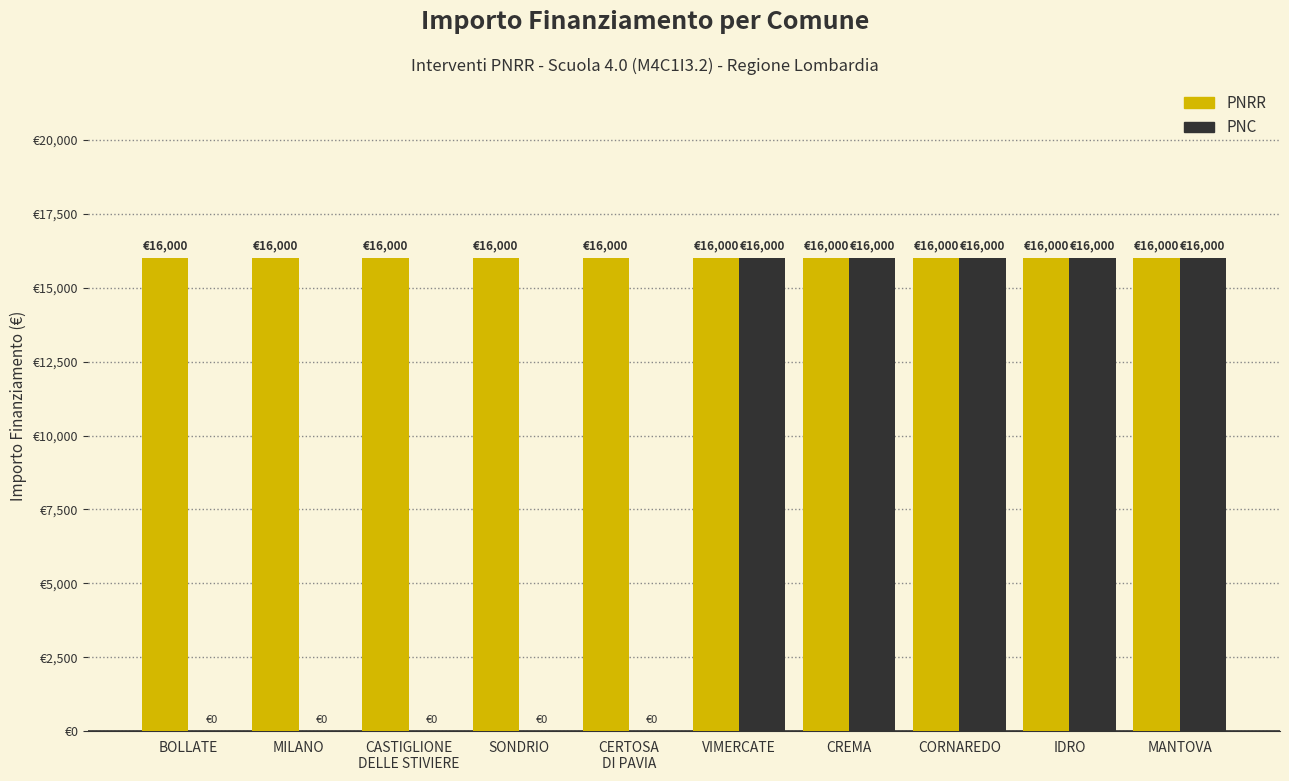

At which label is PNRR closest to 16000?

BOLLATE